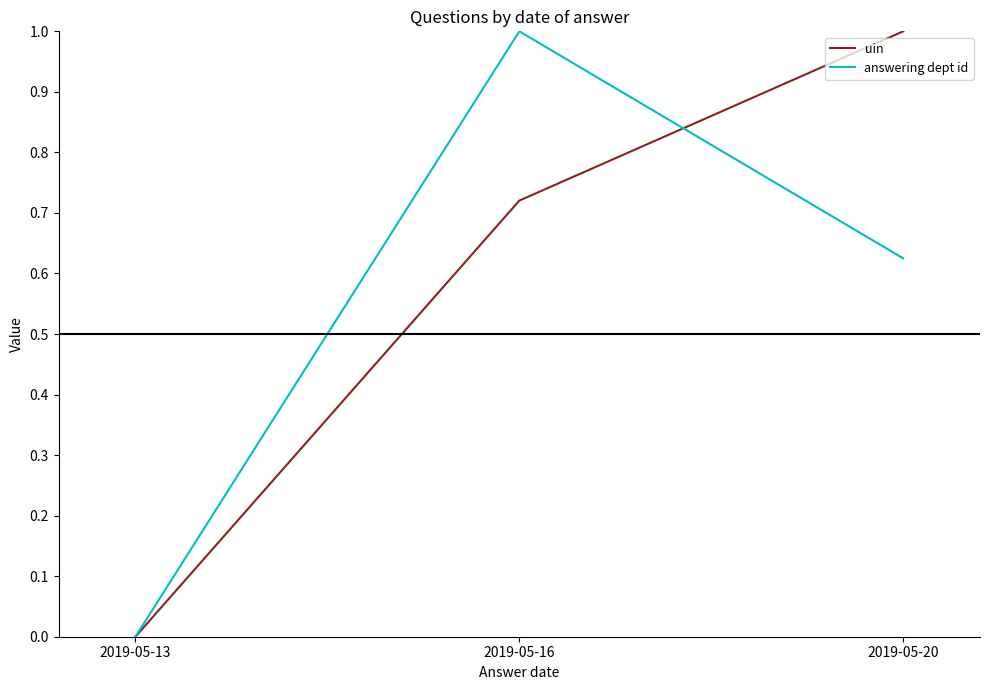

What is the total value across all series at 2019-05-16?

1.7